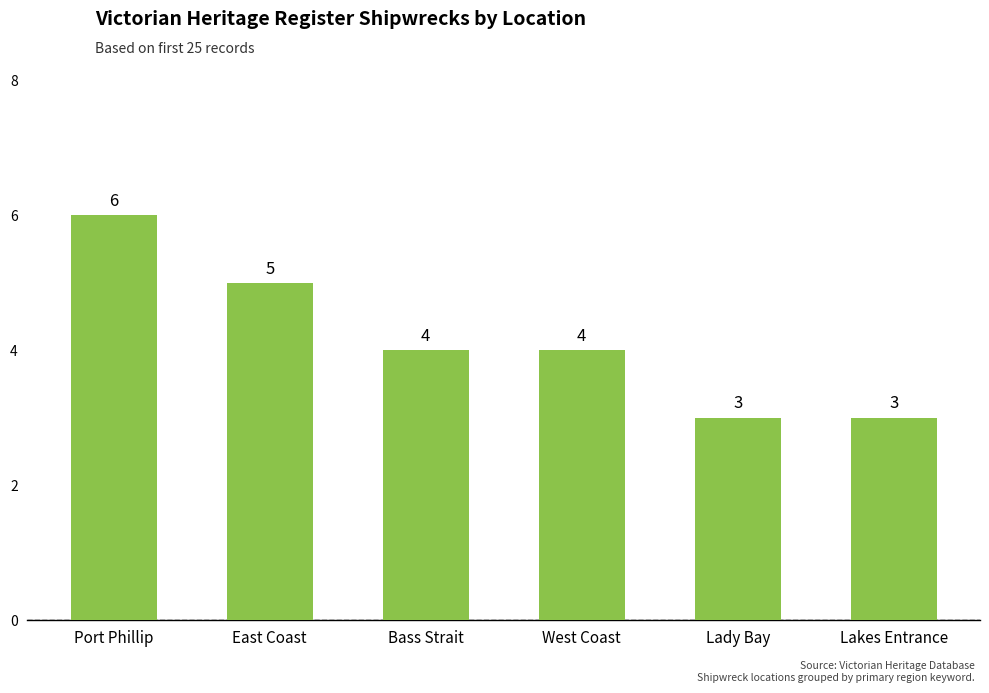

What is the approximate value at Port Phillip?

6